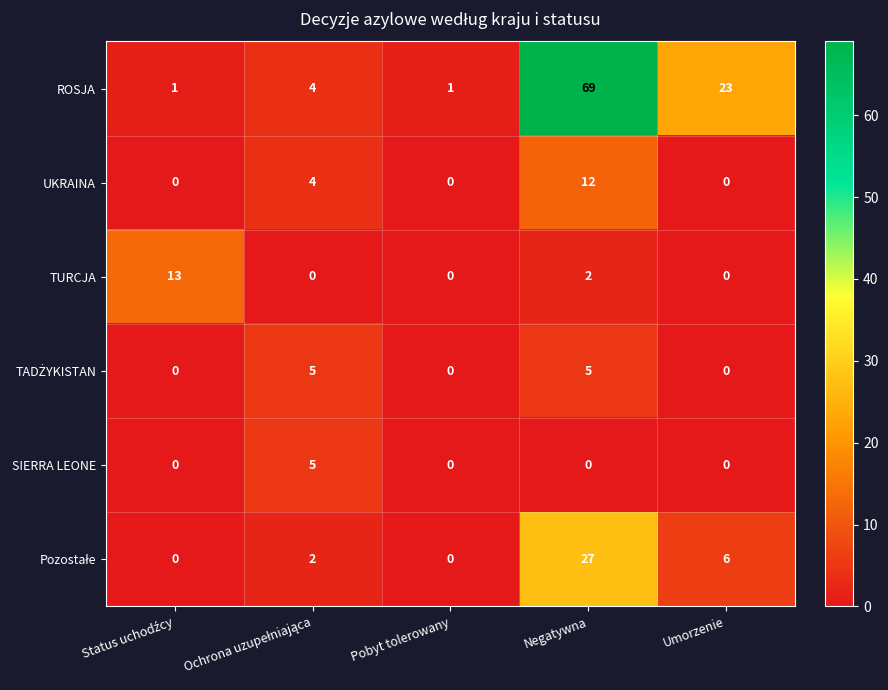

Count the number of data series in this chart.

6